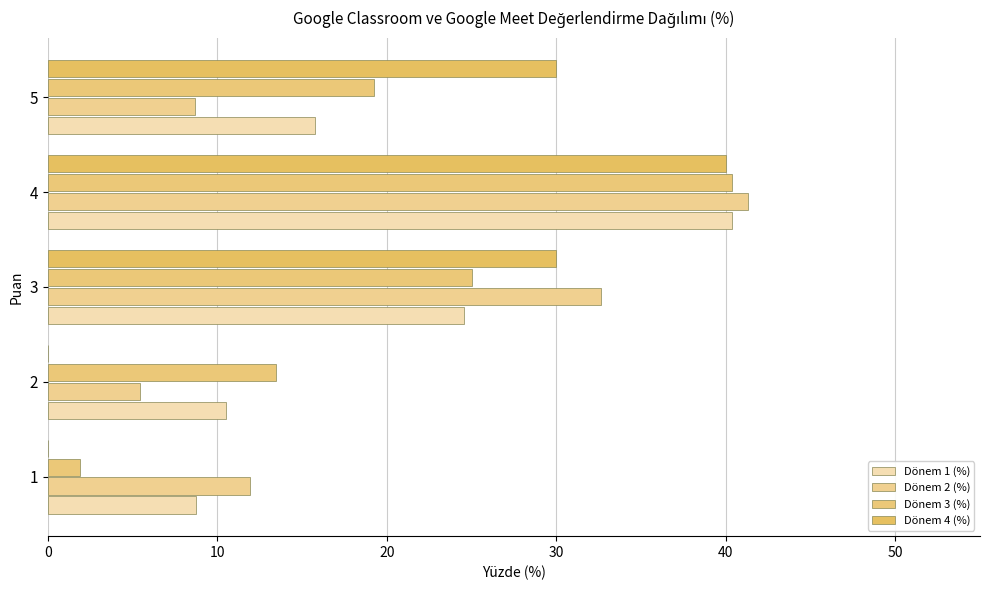

Which series has the largest total across all categories?

Dönem 1 (%)